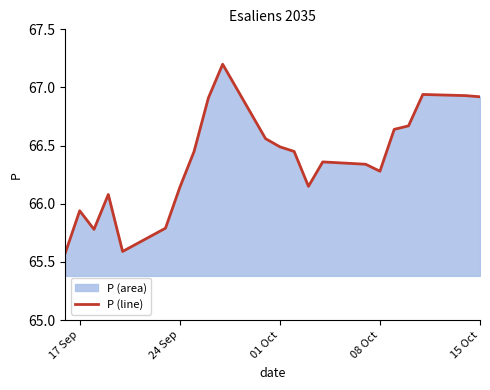

What is the smallest value displayed?

65.6